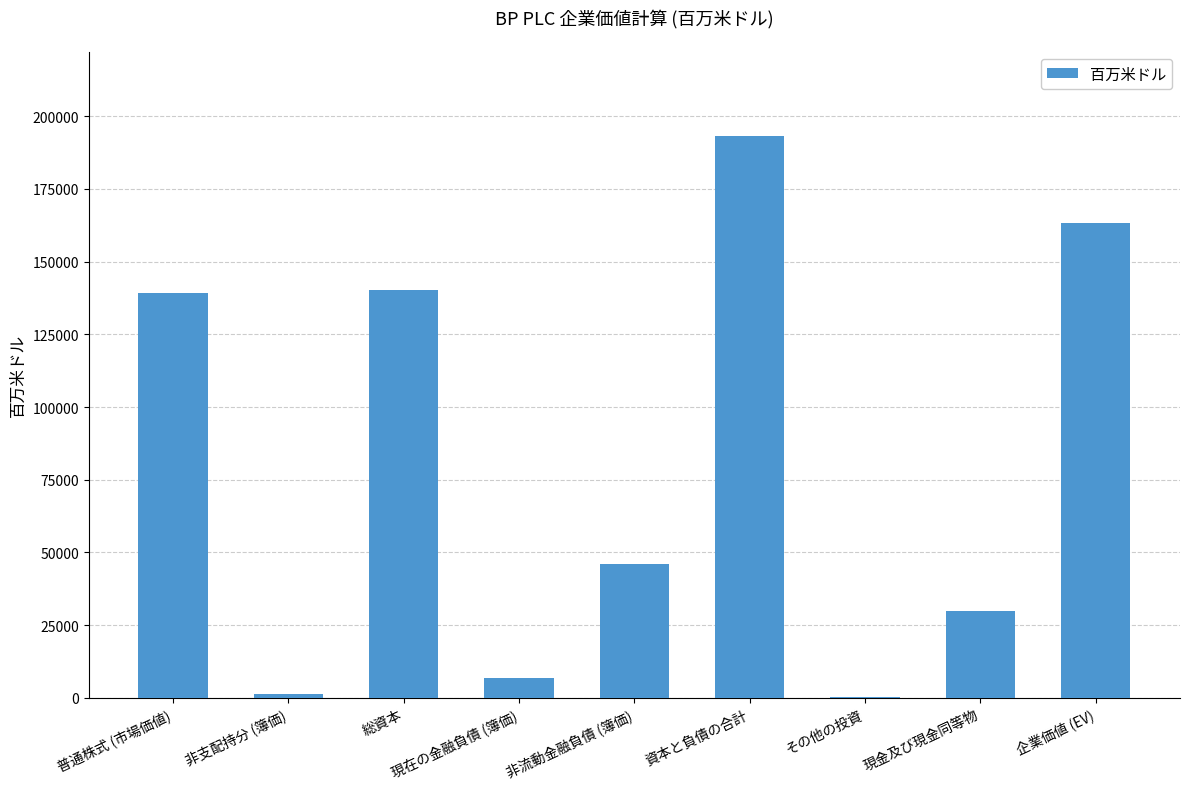

Which category has the highest value across all series?

資本と負債の合計